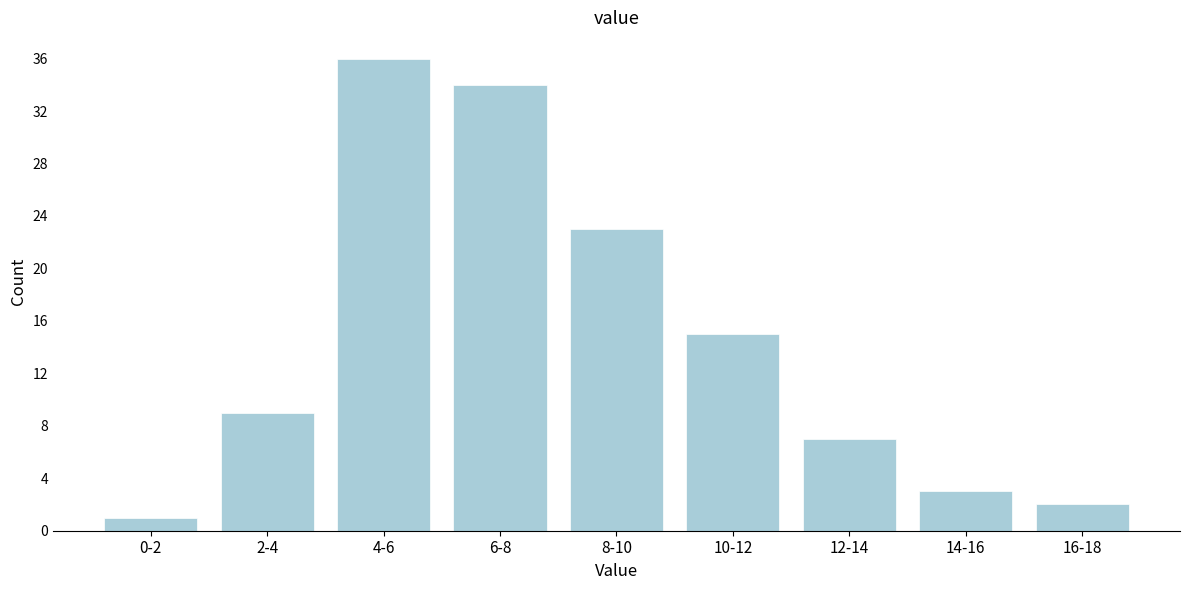

Reading left to right, extract all data points from this chart.

0-2=1	2-4=9	4-6=36	6-8=34	8-10=23	10-12=15	12-14=7	14-16=3	16-18=2